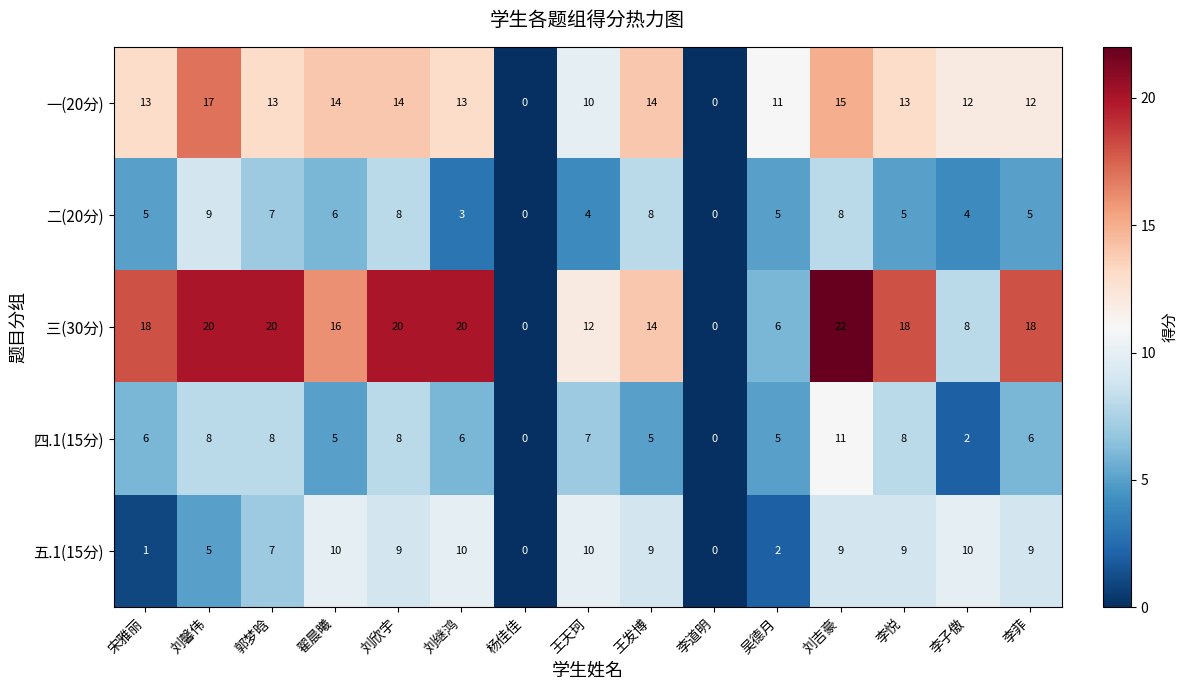

What is the total value across all series at 郭梦晗?

55